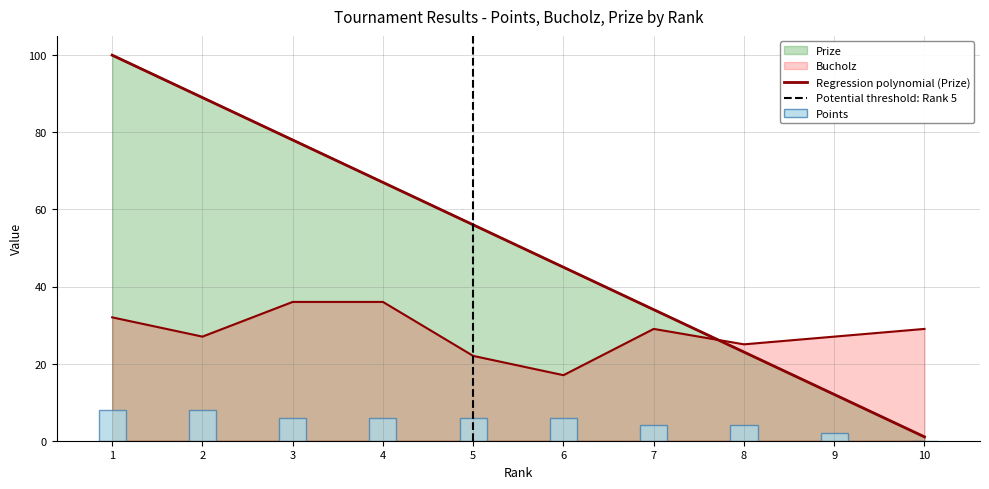

What is the highest value of the Bucholz series?

36